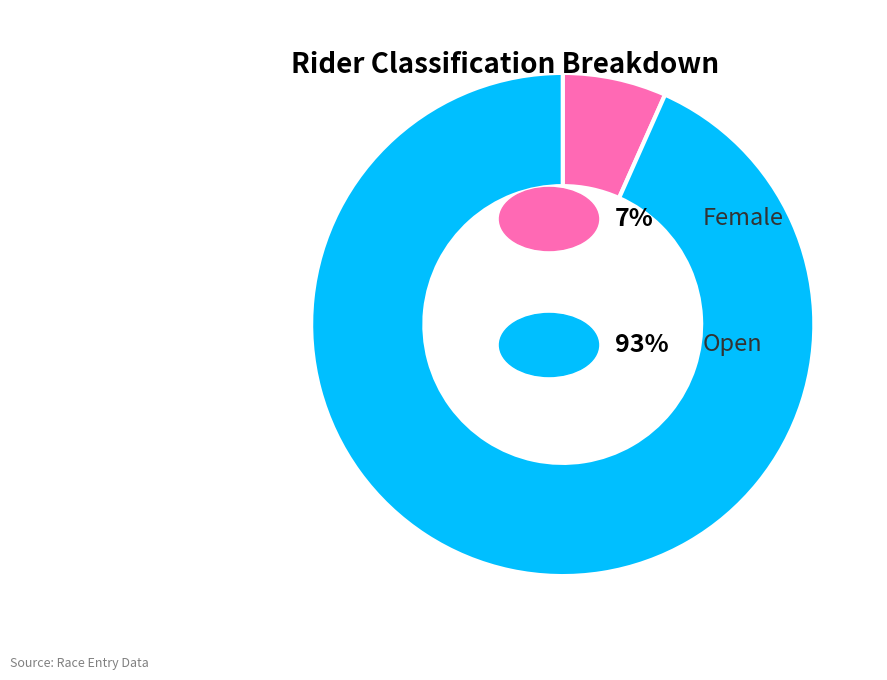

Is there a majority slice in this chart?

Yes